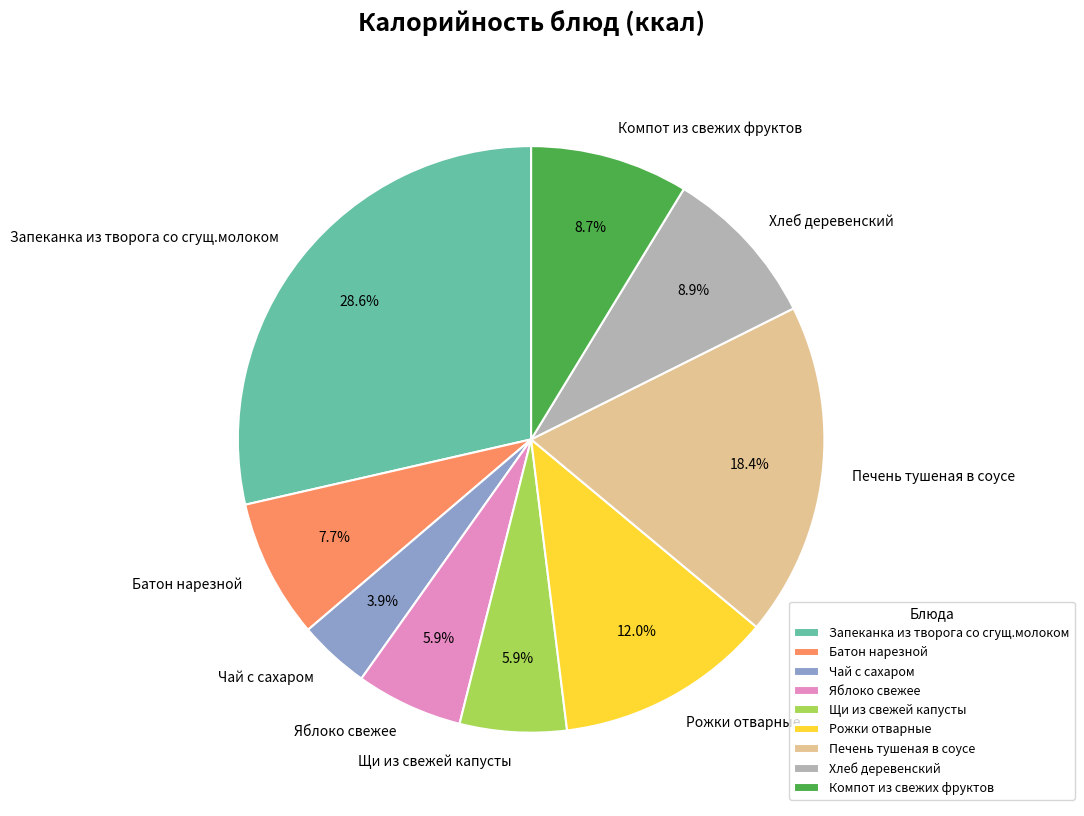

Which slice is the largest?

Запеканка из творога со сгущ.молоком